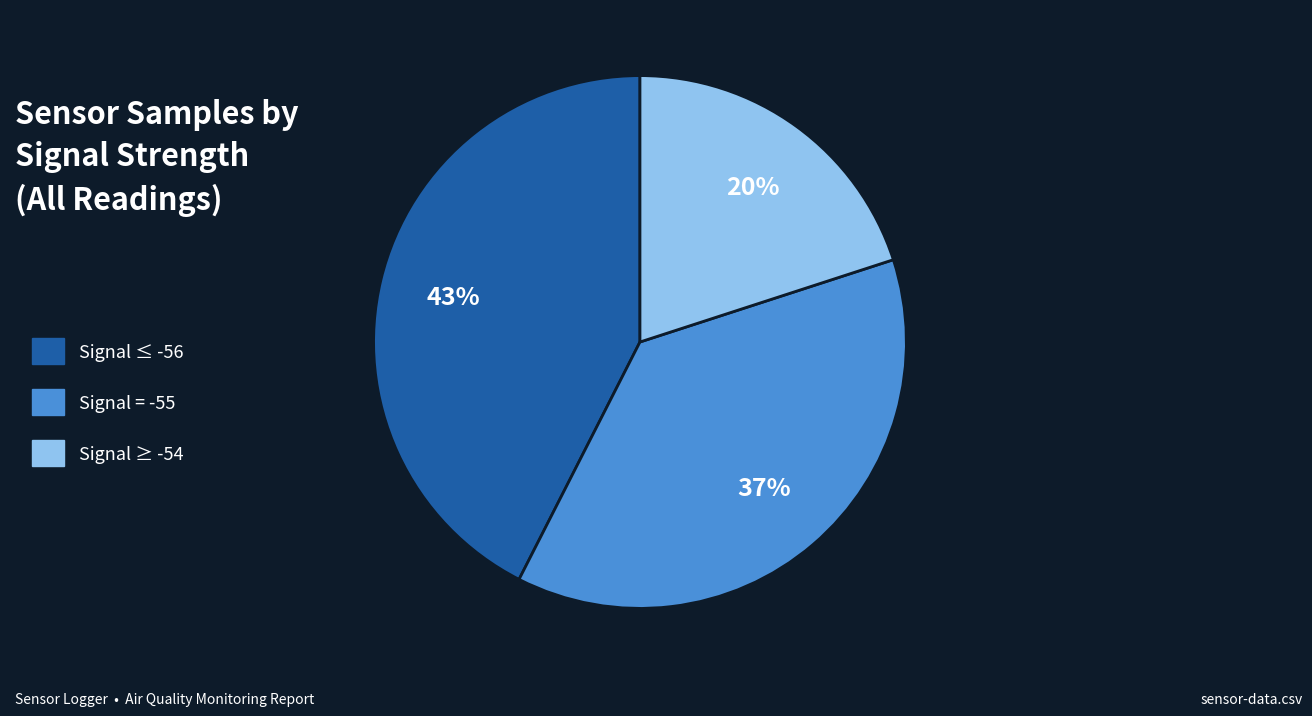

Which category has the biggest portion of the pie?

Signal ≤ -56